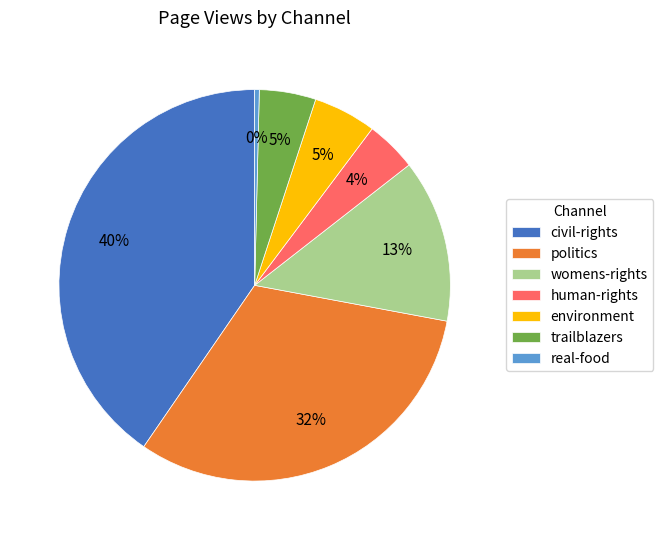

What percentage is the real-food slice, to the nearest percent?

0%